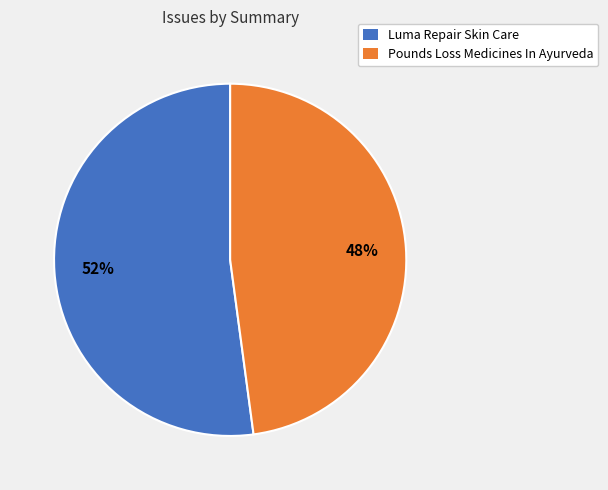

Count the number of slices in the pie.

2